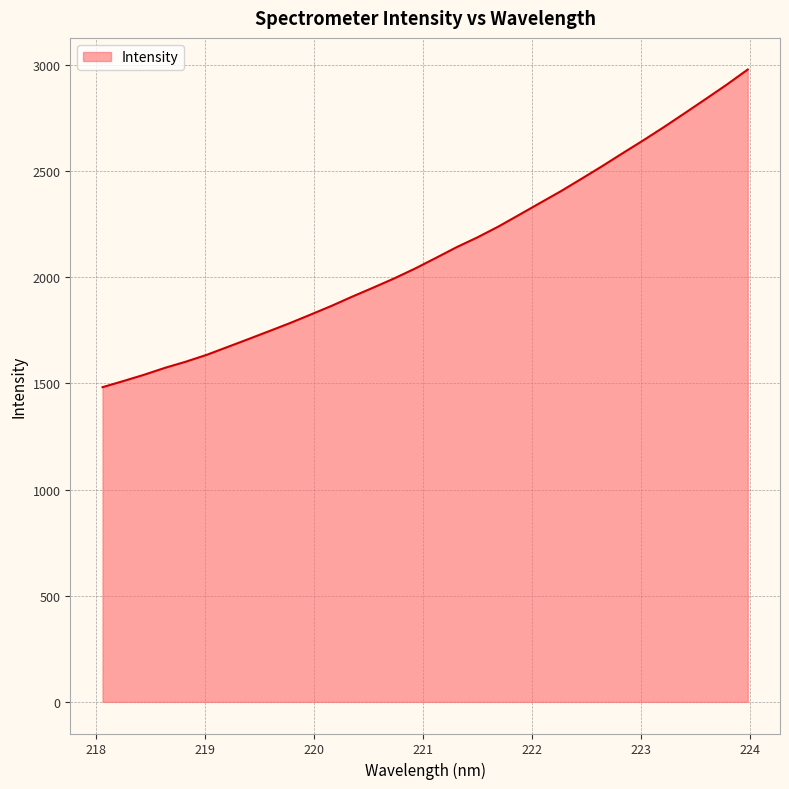

What is the maximum value shown in the chart?

2978.0